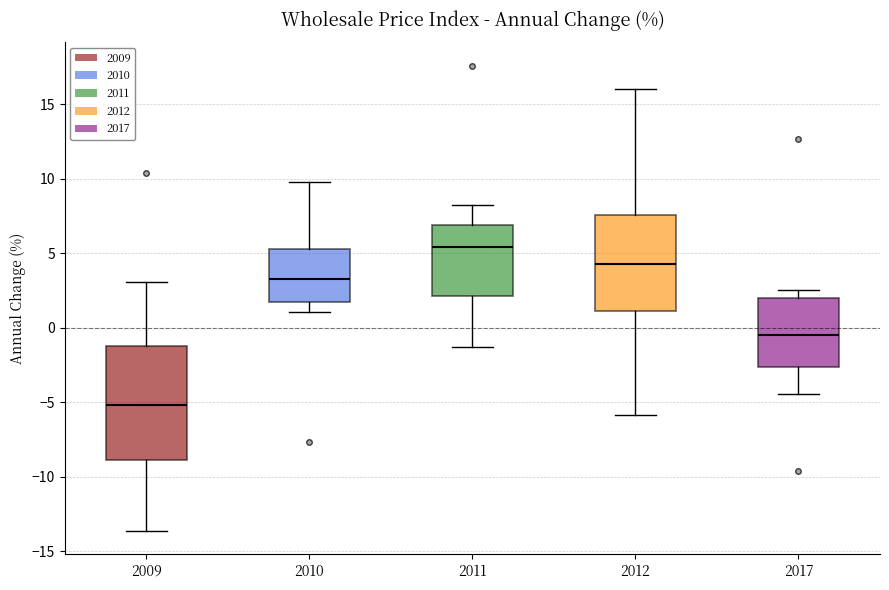

Where is the lower edge of the box at x = 2017 on the y-axis? The values are not printed on the chart, so give them approximately, as read against the axis.

-2.5